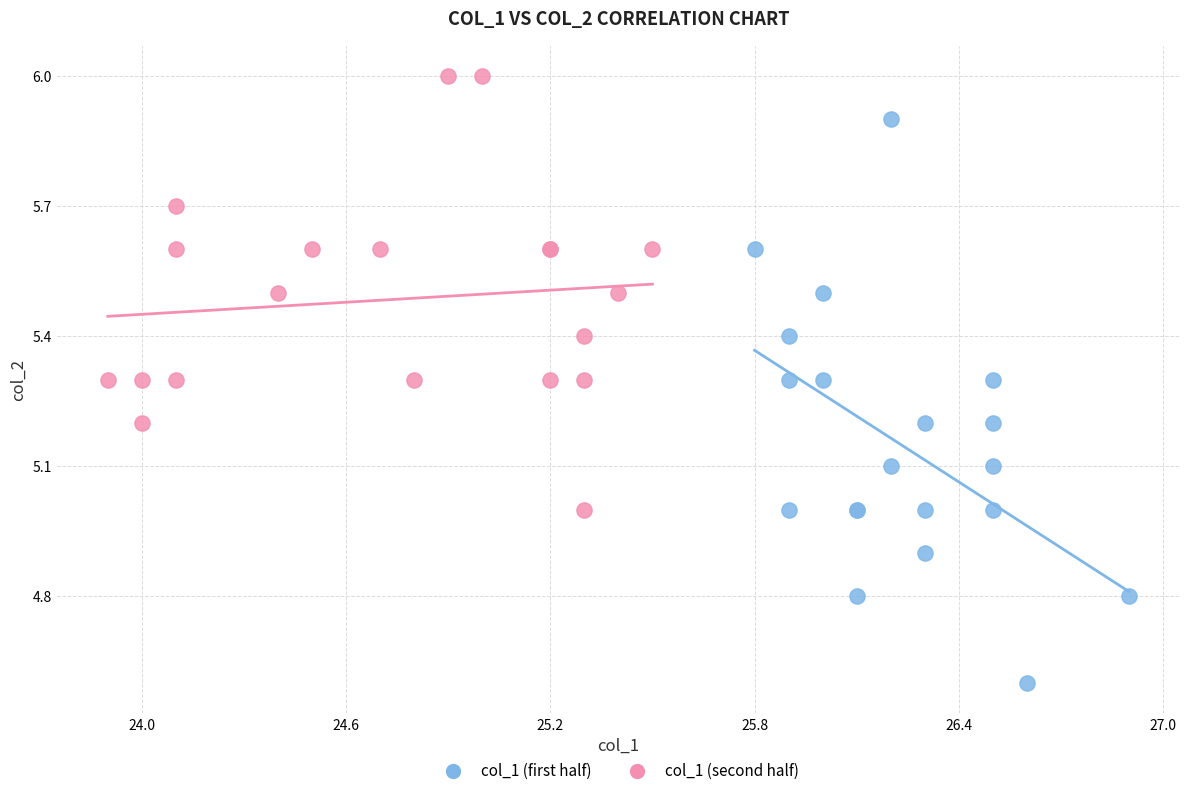

Which series reaches the minimum Y coordinate?

col_1 (first half)